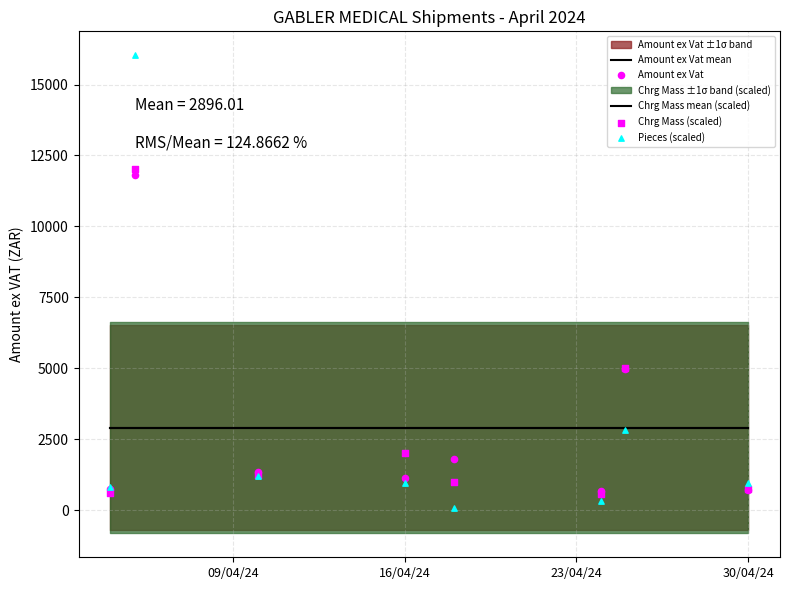

Which series reaches the minimum Y coordinate?

Pieces (scaled)